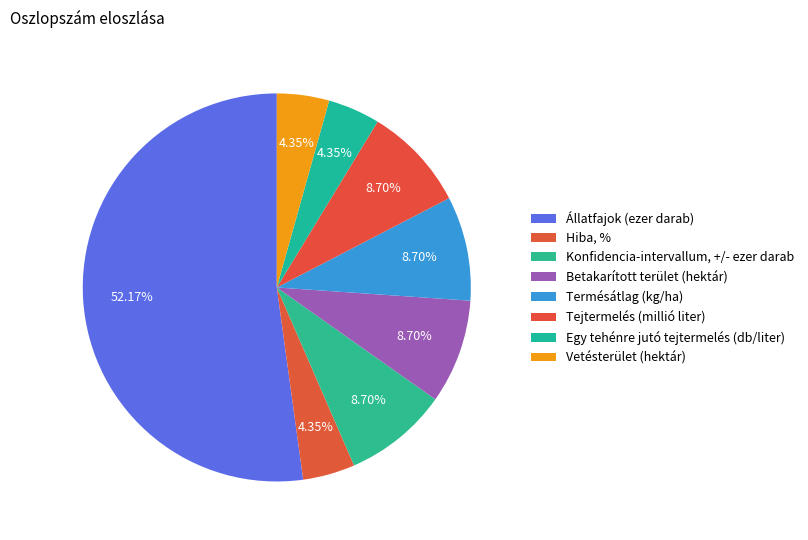

Count the number of slices in the pie.

8